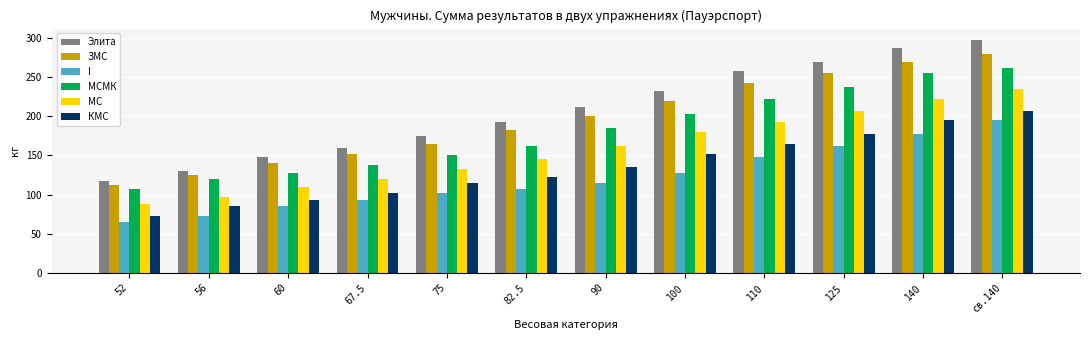

Where is I nearest to the value 130?

100